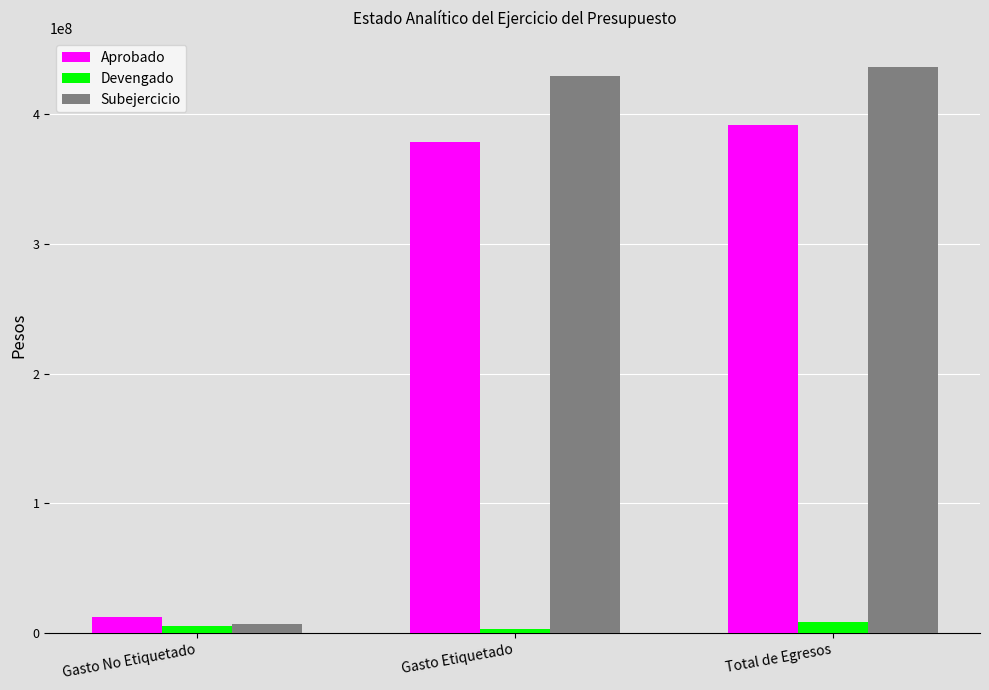

What is the total value across all series at Gasto No Etiquetado?

25996777.7